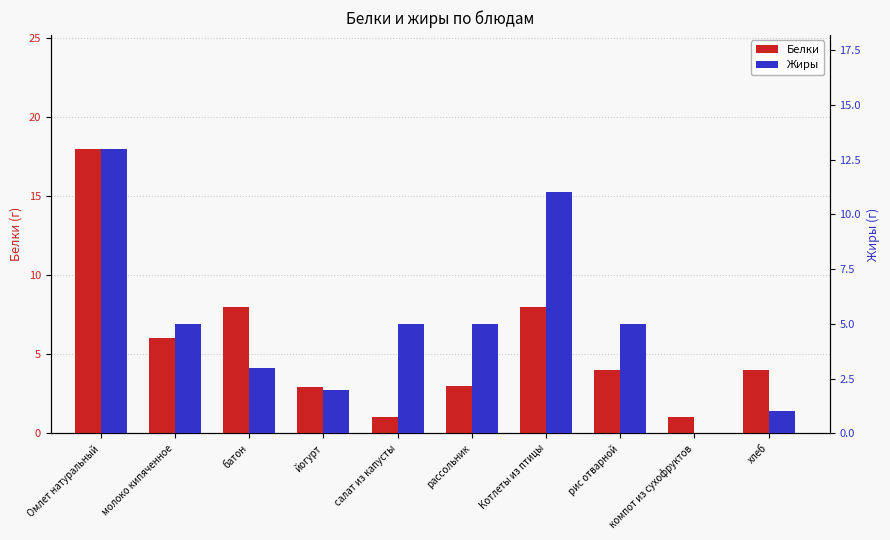

What is the label of the 10th bar from the left?

хлеб